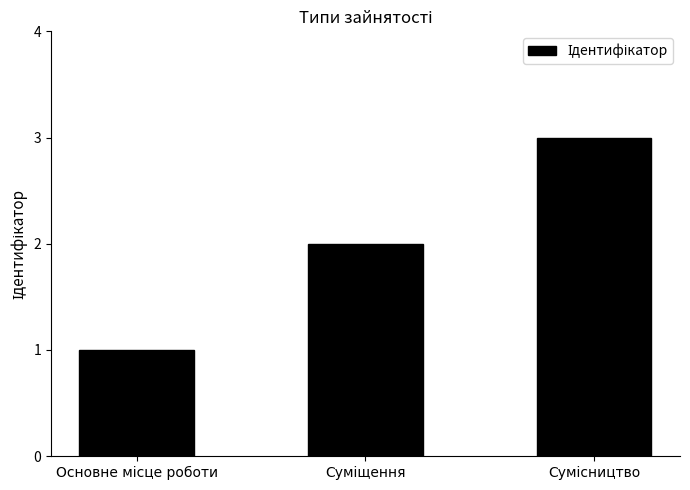

How many series are shown in this chart?

1